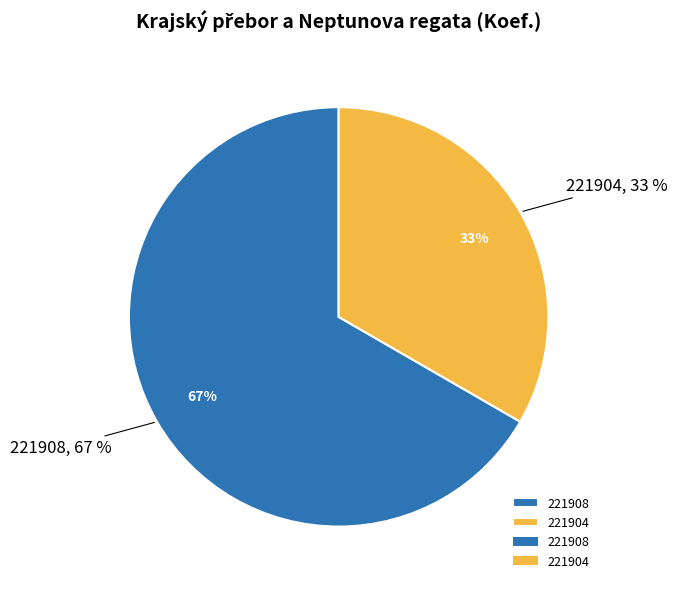

To the nearest percent, what is the average slice percentage?

50%